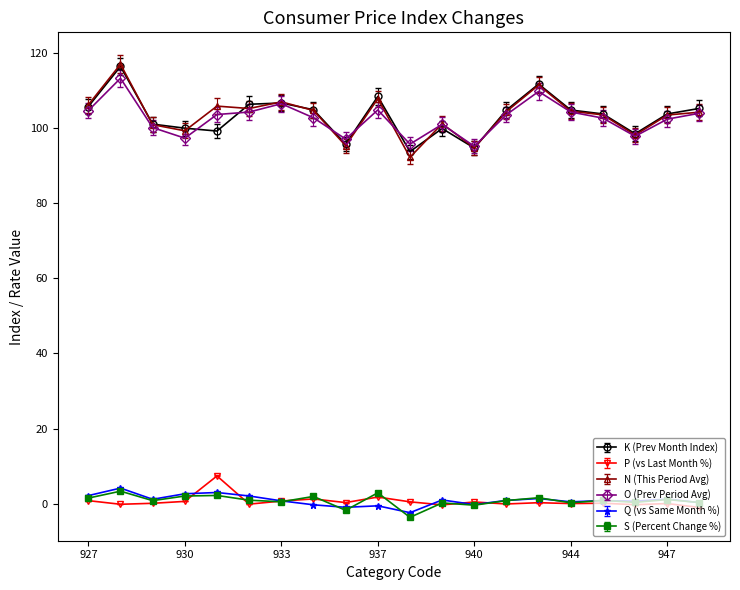

At how many categories does at least one series exceed 41?

20